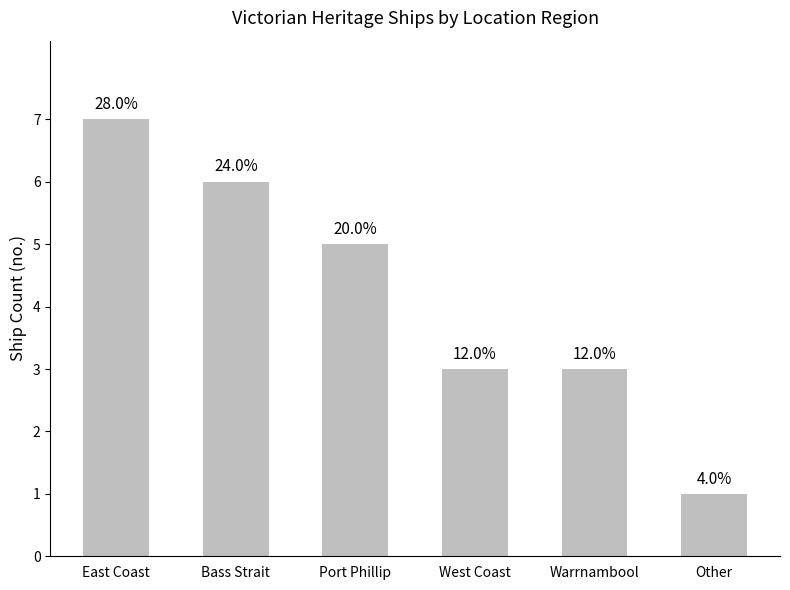

Are the bars horizontal?

No